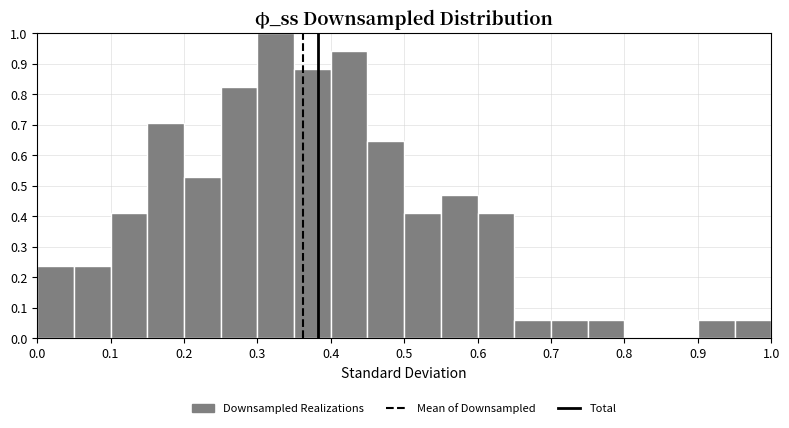

Over which range of the x-axis is the bar tallest?

0.30 to 0.35